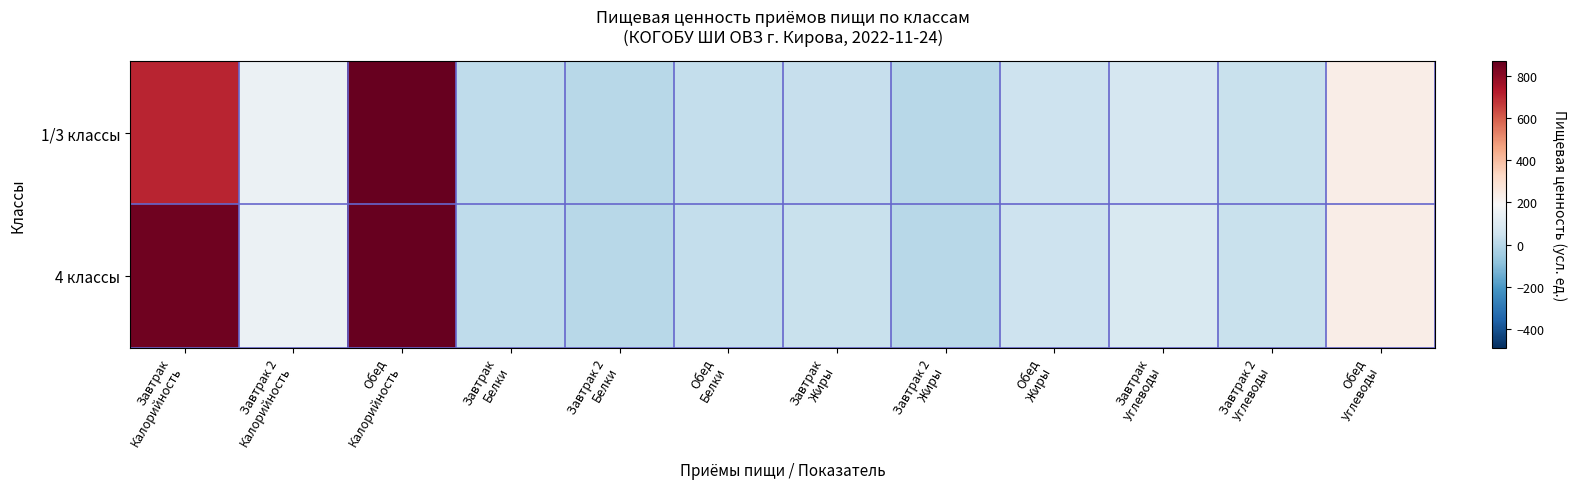

Reading right to left, what are all the values shown in this chart?

1/3 классы: Обед
Углеводы=235.2	Завтрак 2
Углеводы=37.4	Завтрак
Углеводы=78.9	Обед
Жиры=49.5	Завтрак 2
Жиры=0.0	Завтрак
Жиры=36.4	Обед
Белки=28.1	Завтрак 2
Белки=0.3	Завтрак
Белки=15.8	Обед
Калорийность=869.0	Завтрак 2
Калорийность=150.2	Завтрак
Калорийность=708.2
4 классы: Обед
Углеводы=235.2	Завтрак 2
Углеводы=37.4	Завтрак
Углеводы=87.5	Обед
Жиры=49.5	Завтрак 2
Жиры=0.0	Завтрак
Жиры=39.8	Обед
Белки=28.1	Завтрак 2
Белки=0.3	Завтрак
Белки=19.1	Обед
Калорийность=869.0	Завтрак 2
Калорийность=150.2	Завтрак
Калорийность=848.2